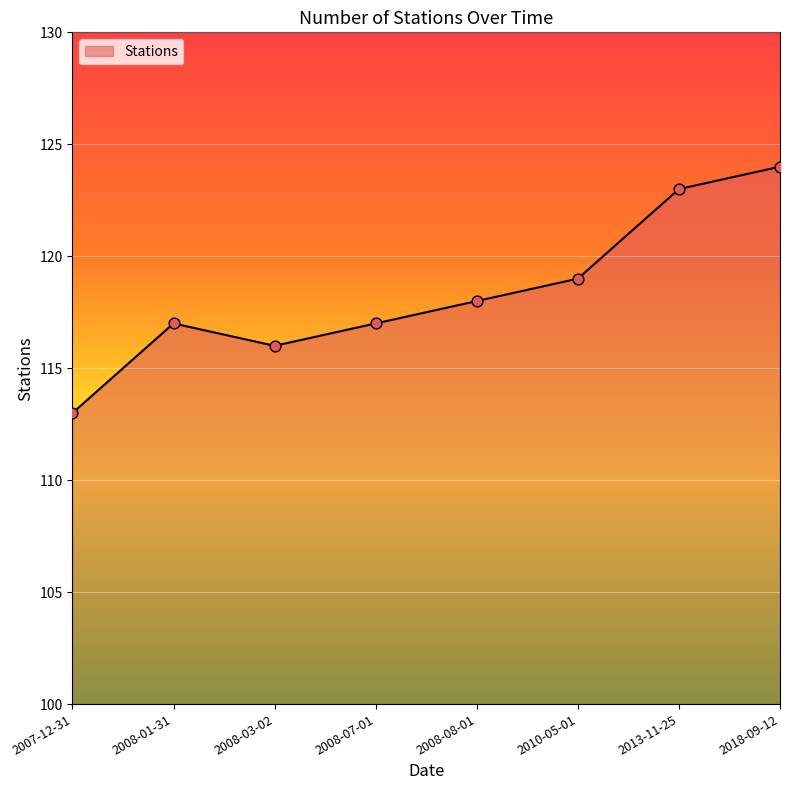

What is the ratio of the value at 2013-11-25 to the value at 2018-09-12?

1.0